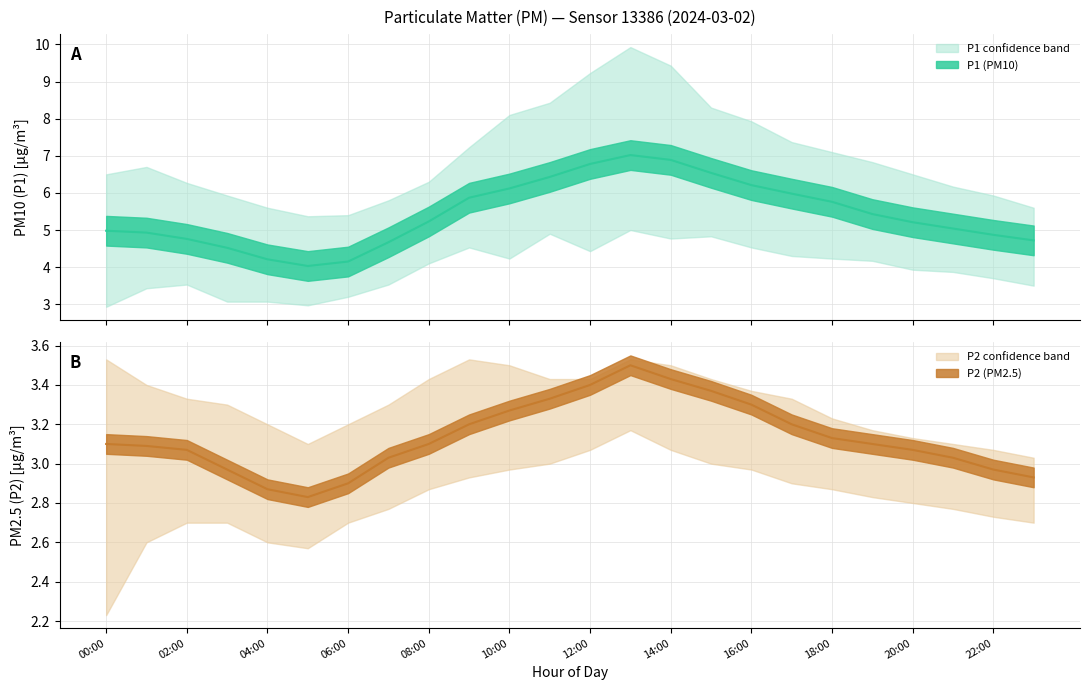

Between 17:00 and 04:00, which is larger?

17:00